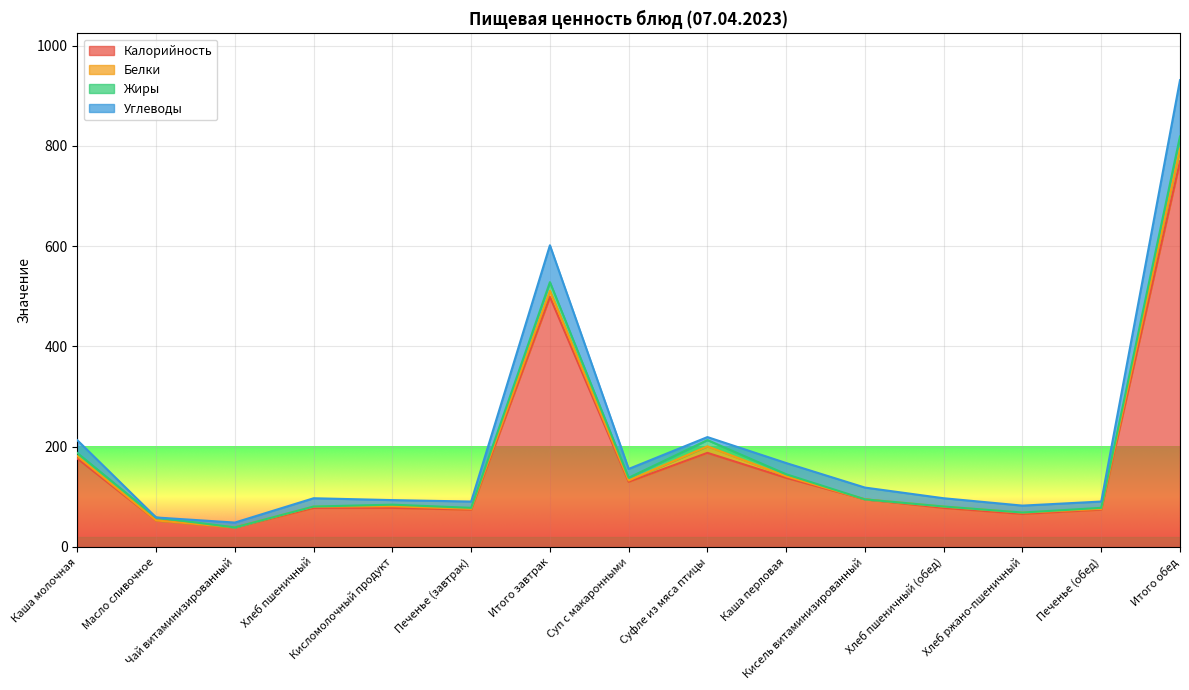

Which category has the lowest value in the Белки series?

Чай витаминизированный